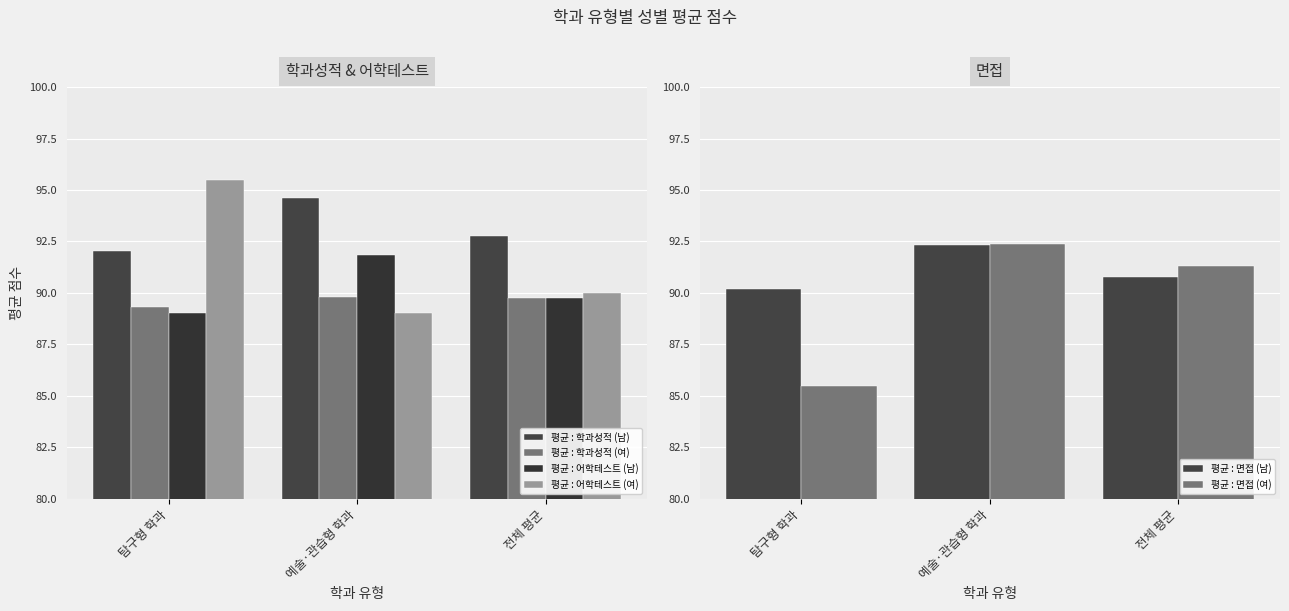

How many bars are there in each group?

6